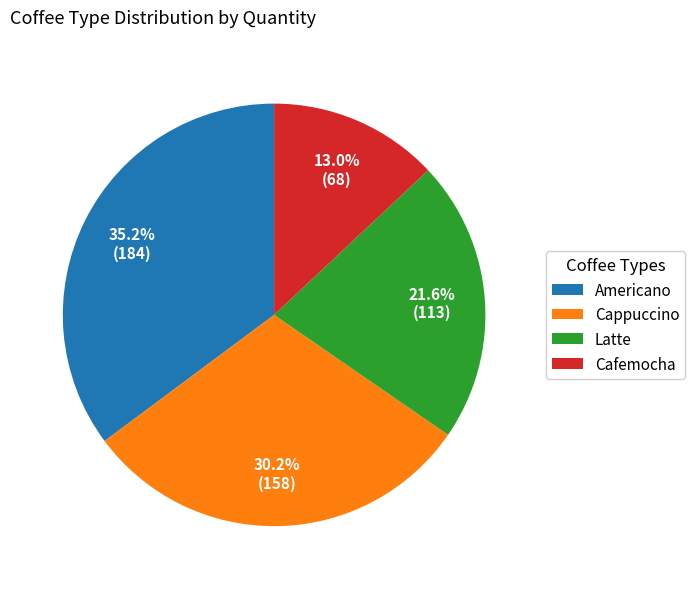

Count the number of slices in the pie.

4